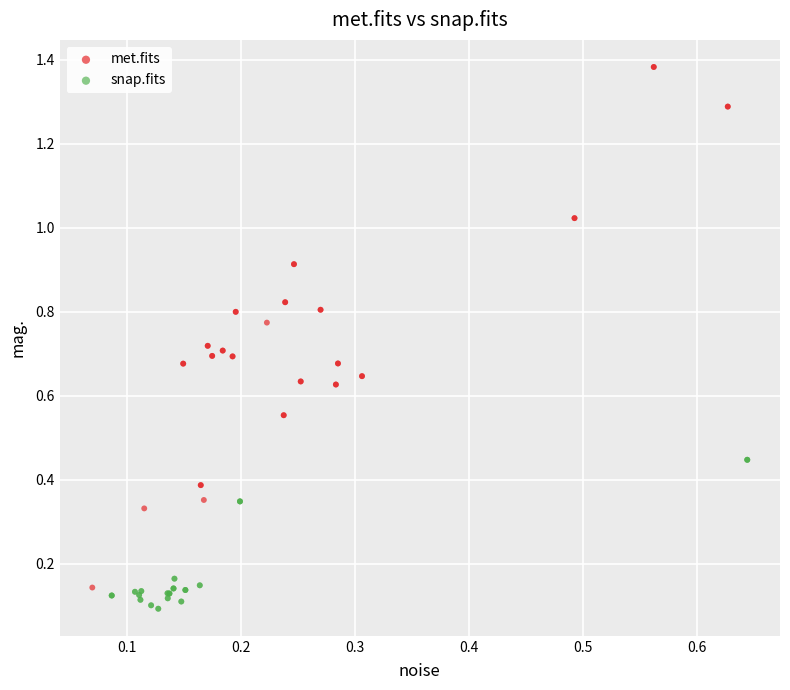

Which series reaches the maximum Y coordinate?

met.fits